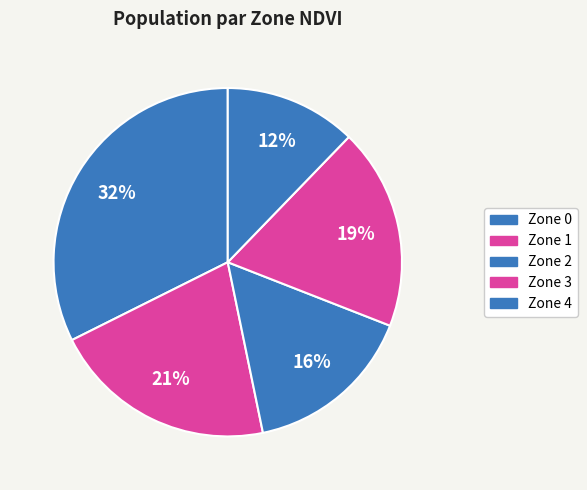

Which category has the smallest portion of the pie?

Zone 4